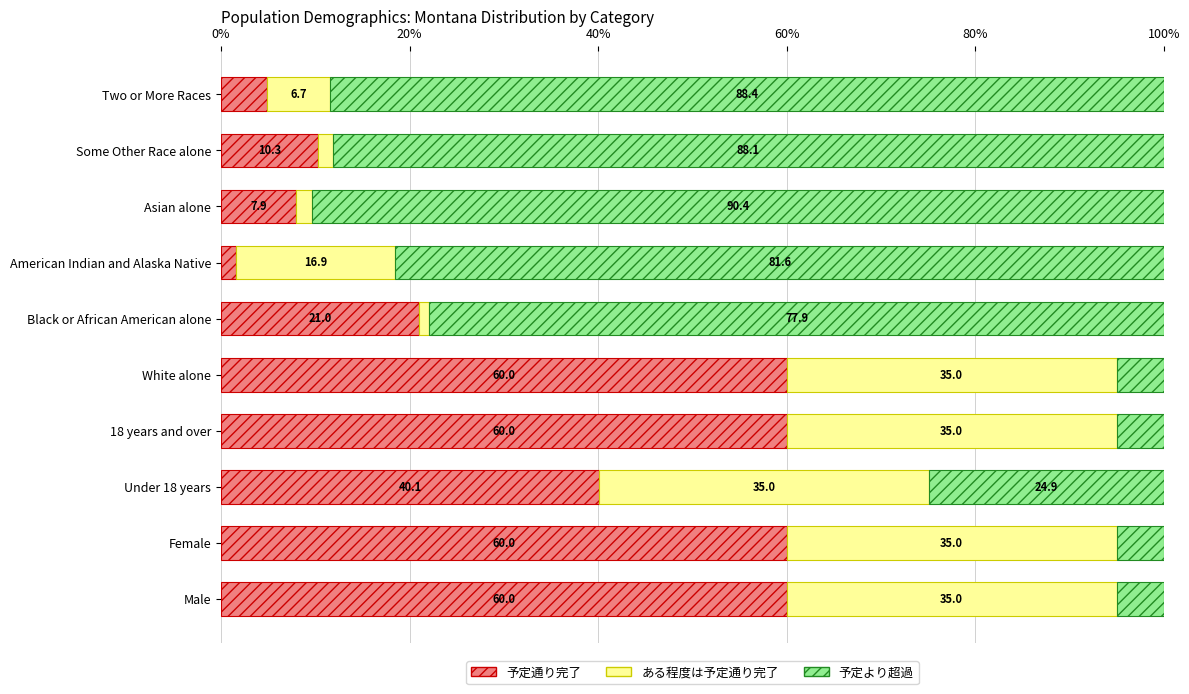

What is the maximum value for 予定通り完了?

60.0